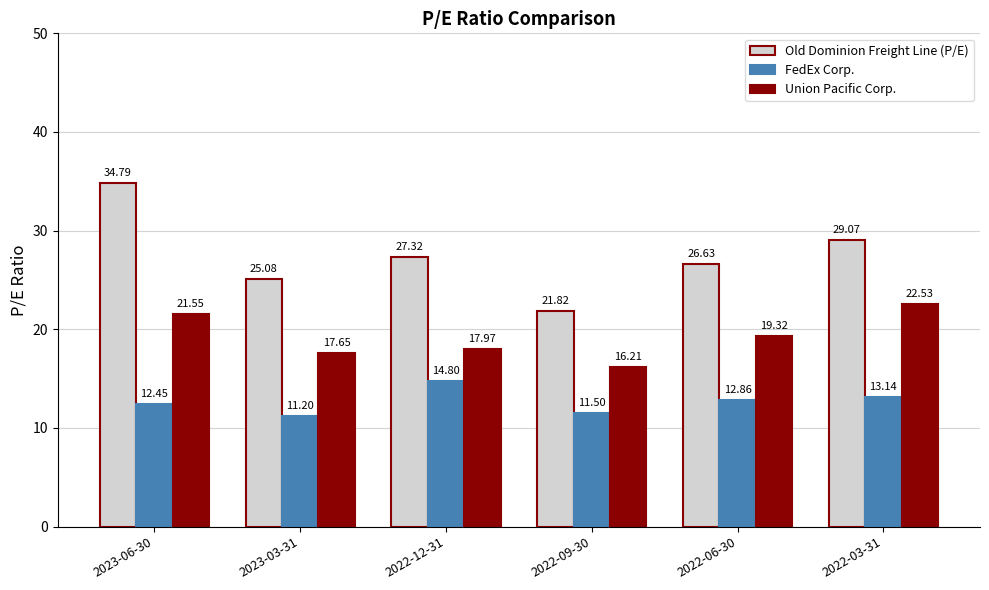

What is the difference between the Union Pacific Corp. values at 2022-06-30 and 2022-09-30?

3.1